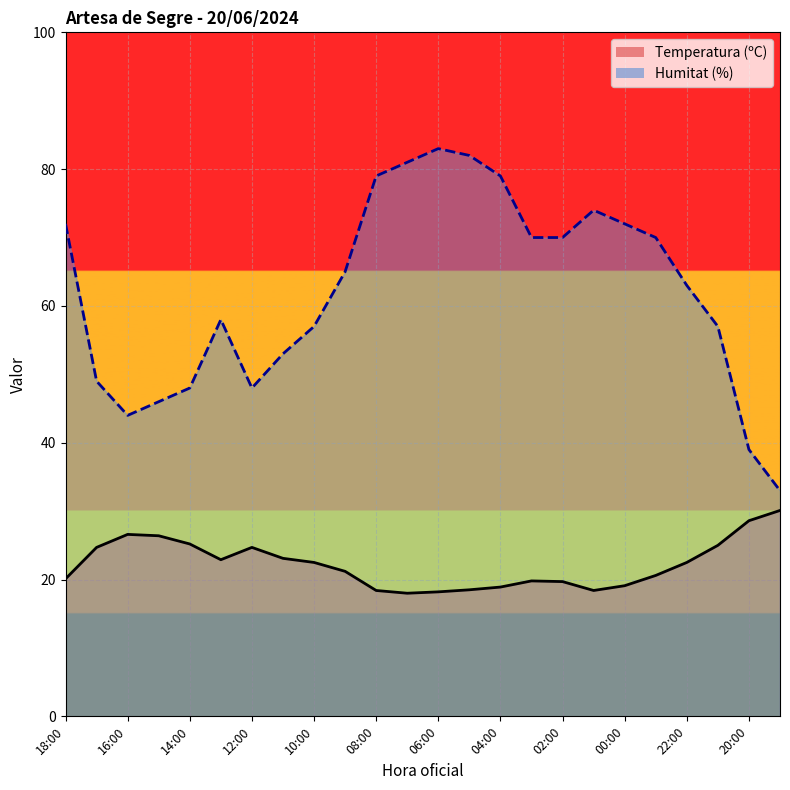

What is the value of the Humitat (%) point at the 6th from the left?

58.0